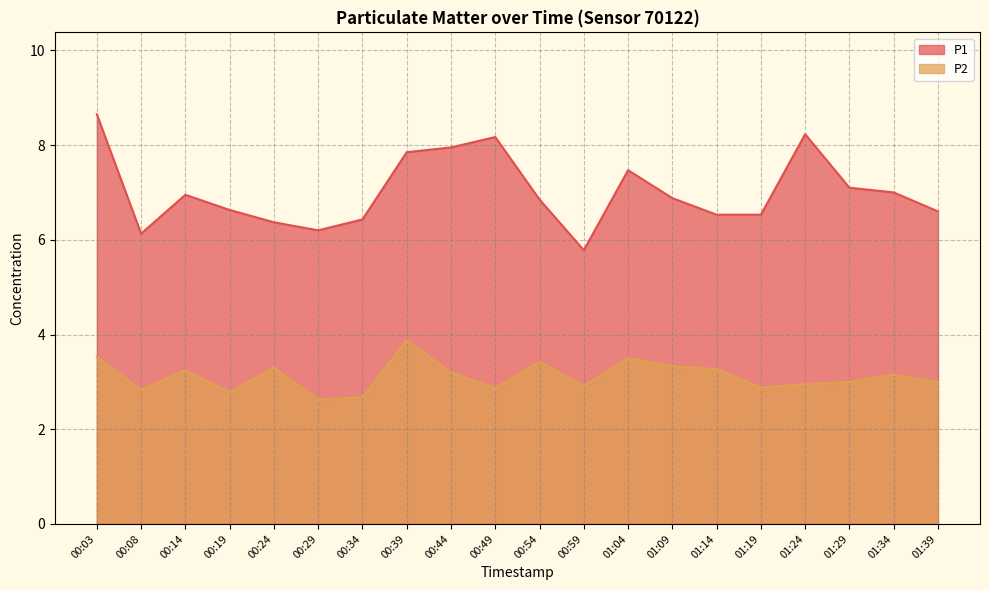

At which category is the sum across all series the highest?

00:03